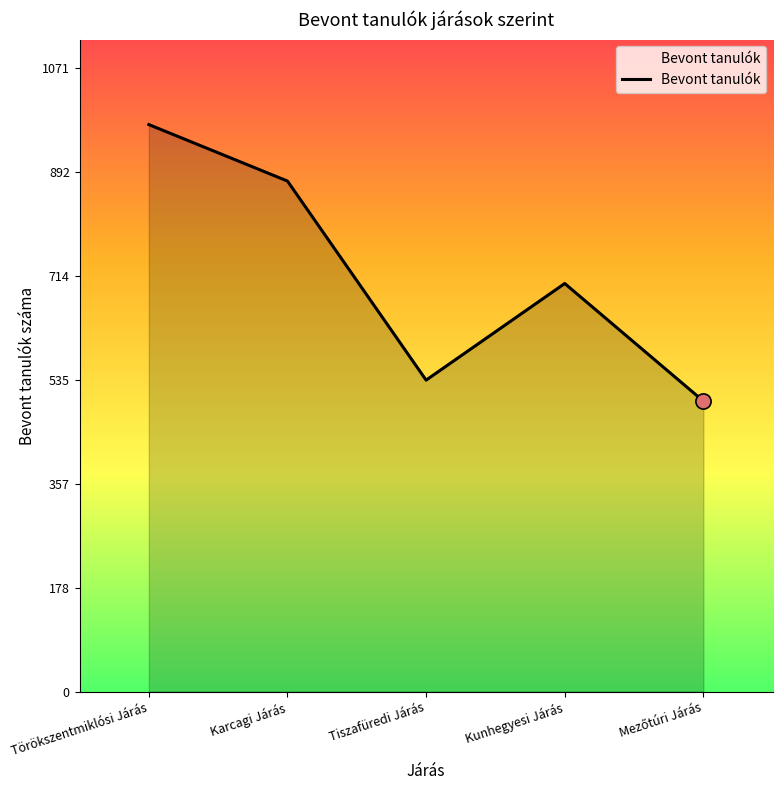

Which has a higher value, Kunhegyesi Járás or Tiszafüredi Járás?

Kunhegyesi Járás